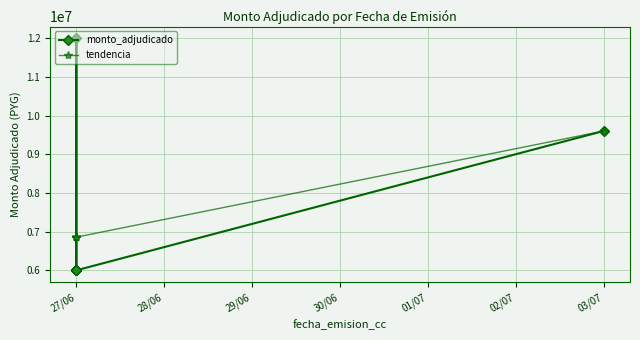

At 27/06, list the series in order from largest to smallest.

tendencia, monto_adjudicado